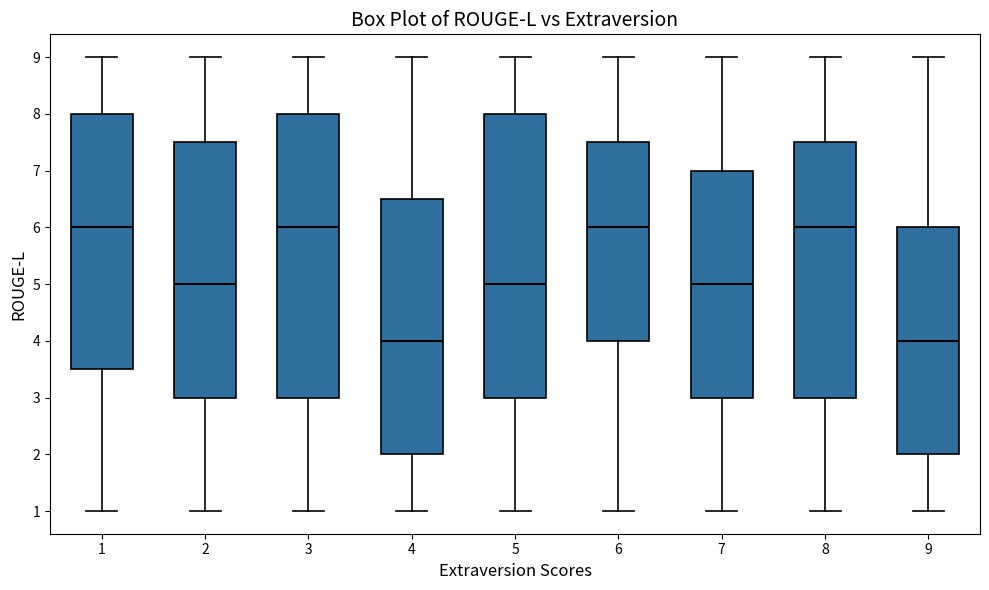

Reading left to right, transcribe this box plot: for each box, give where its median line is, the range the box spans, and where its two whiskers end, as read against the y-axis. The values are not printed on the chart, so give them approximately, as read against the axis.

1: median 6.0, box 3.5 to 8.0, whiskers 1.0 to 9.0
2: median 5.0, box 3.0 to 7.5, whiskers 1.0 to 9.0
3: median 6.0, box 3.0 to 8.0, whiskers 1.0 to 9.0
4: median 4.0, box 2.0 to 6.5, whiskers 1.0 to 9.0
5: median 5.0, box 3.0 to 8.0, whiskers 1.0 to 9.0
6: median 6.0, box 4.0 to 7.5, whiskers 1.0 to 9.0
7: median 5.0, box 3.0 to 7.0, whiskers 1.0 to 9.0
8: median 6.0, box 3.0 to 7.5, whiskers 1.0 to 9.0
9: median 4.0, box 2.0 to 6.0, whiskers 1.0 to 9.0